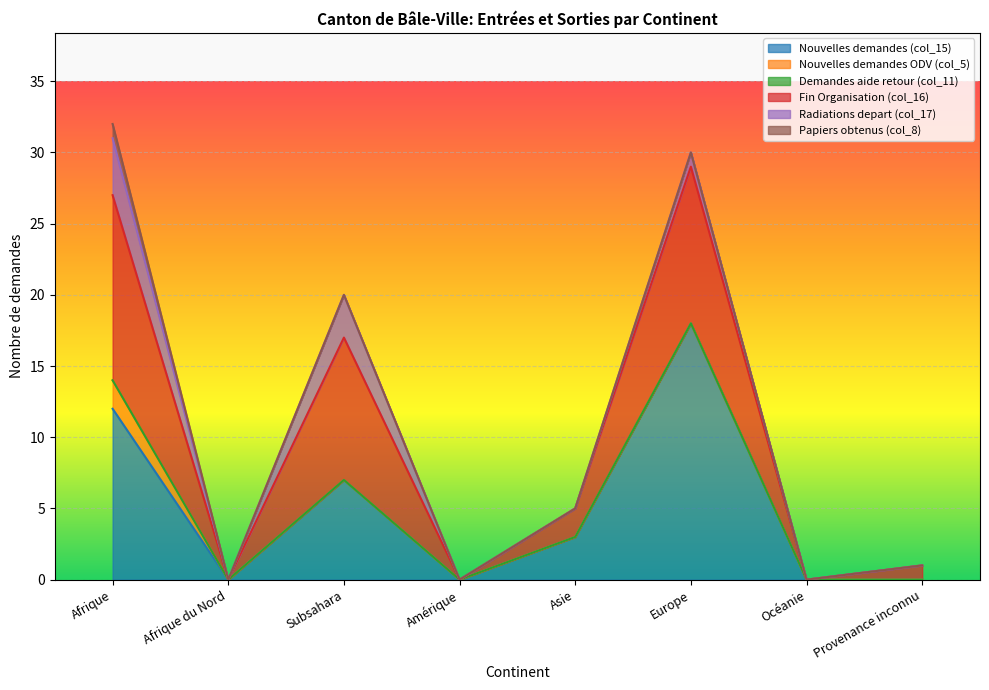

The value of Nouvelles demandes (col_15) at Afrique du Nord is 0. True or false?

True